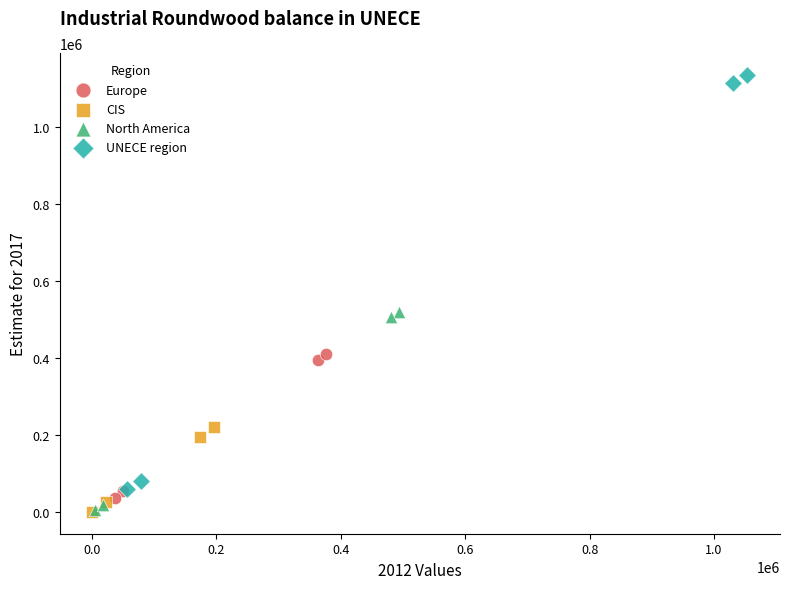

Which series contains the highest Y value?

UNECE region